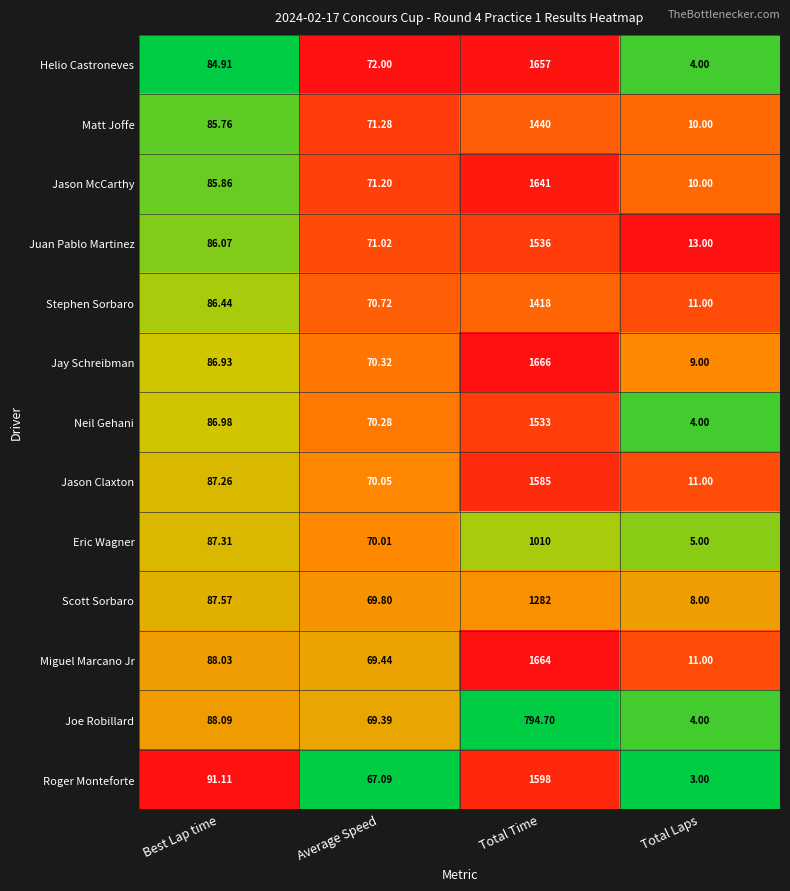

At which category is the sum across all series the highest?

Total Time